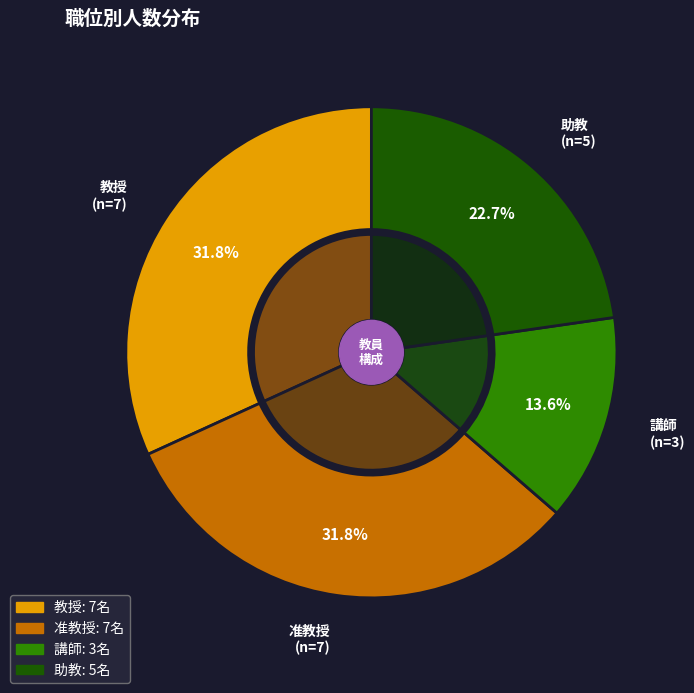

How many segments does this pie chart have?

4